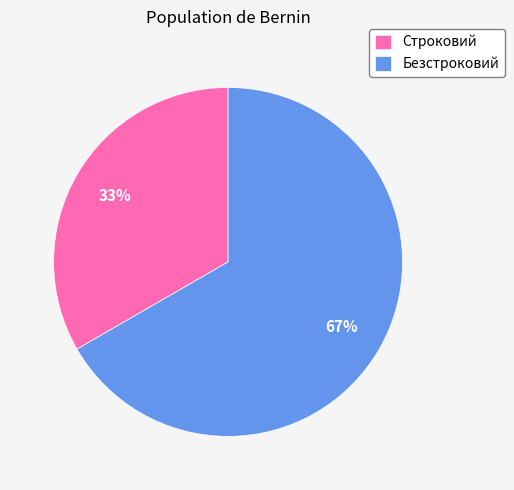

To the nearest percent, what is the average slice percentage?

50%